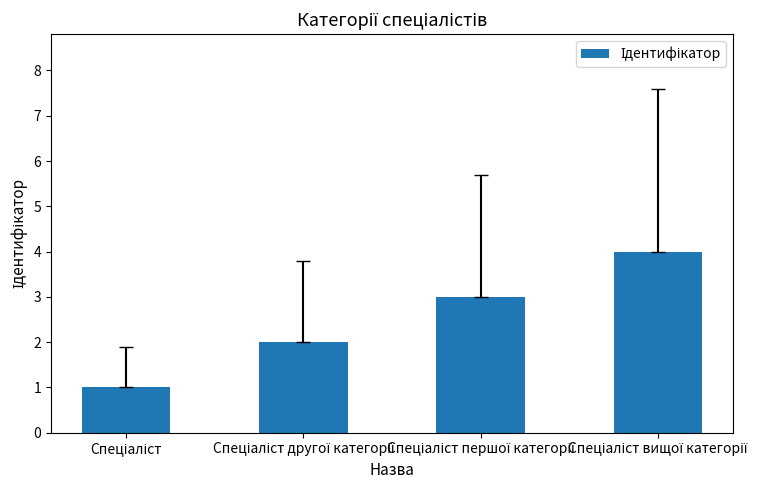

Reading left to right, transcribe all the data shown in this chart.

1	2	3	4